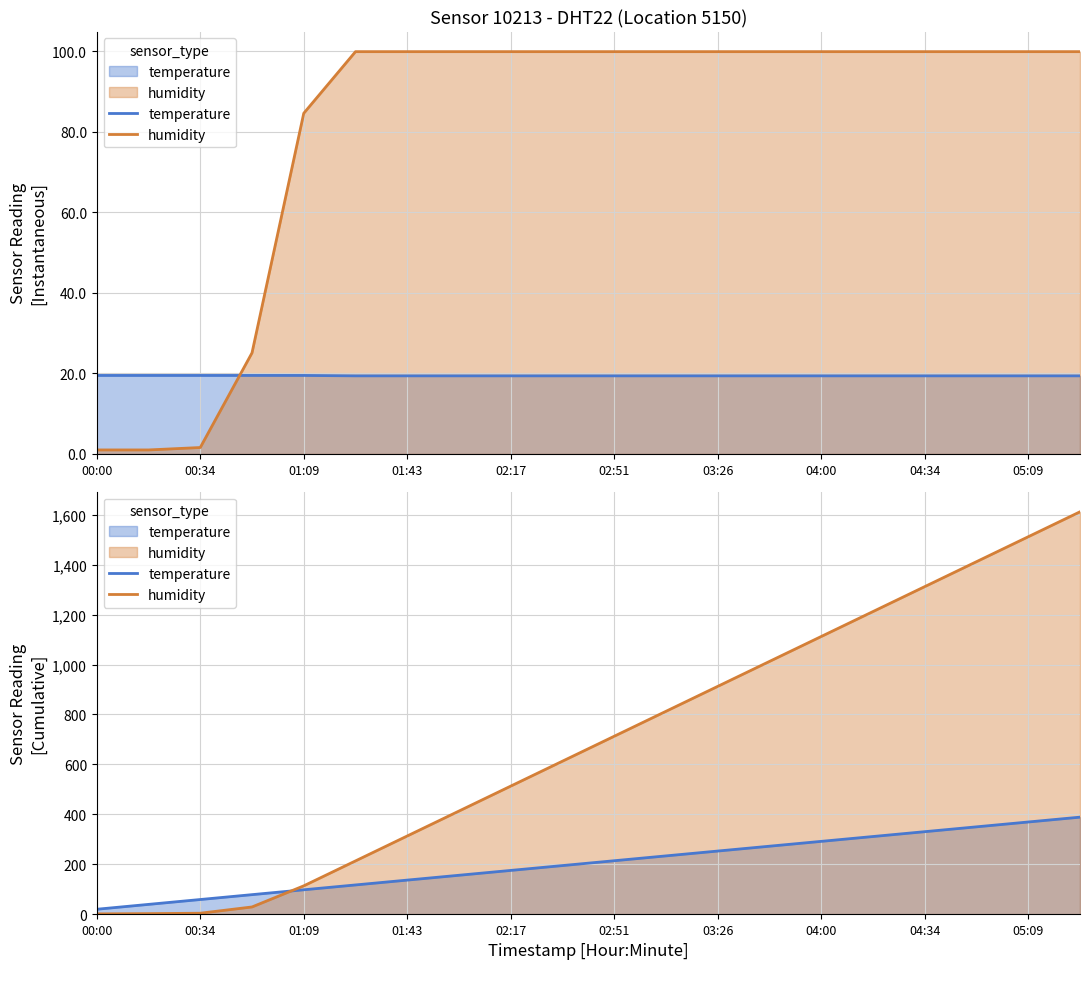

What is the lowest value of the humidity series?

1.0